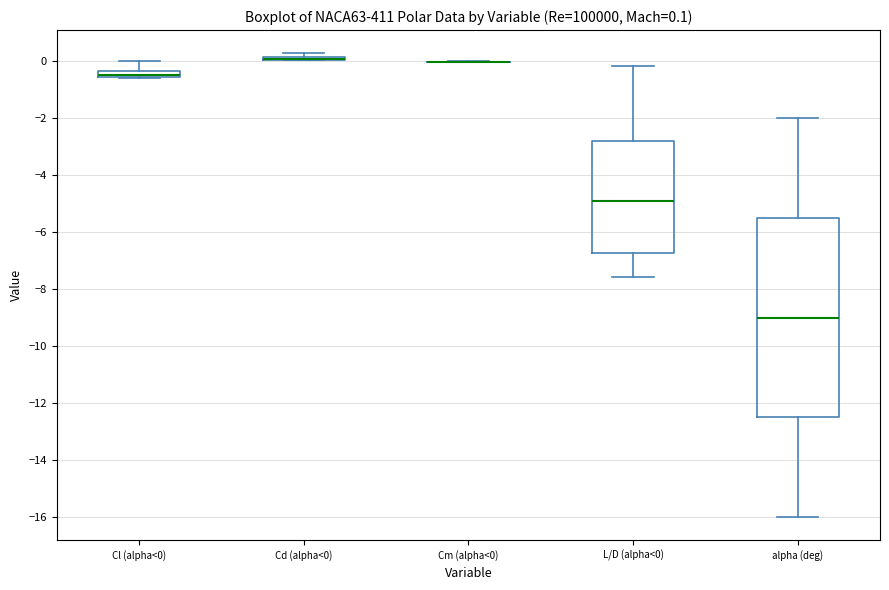

Which box is the tallest, from its lower edge to its upper edge?

alpha (deg)